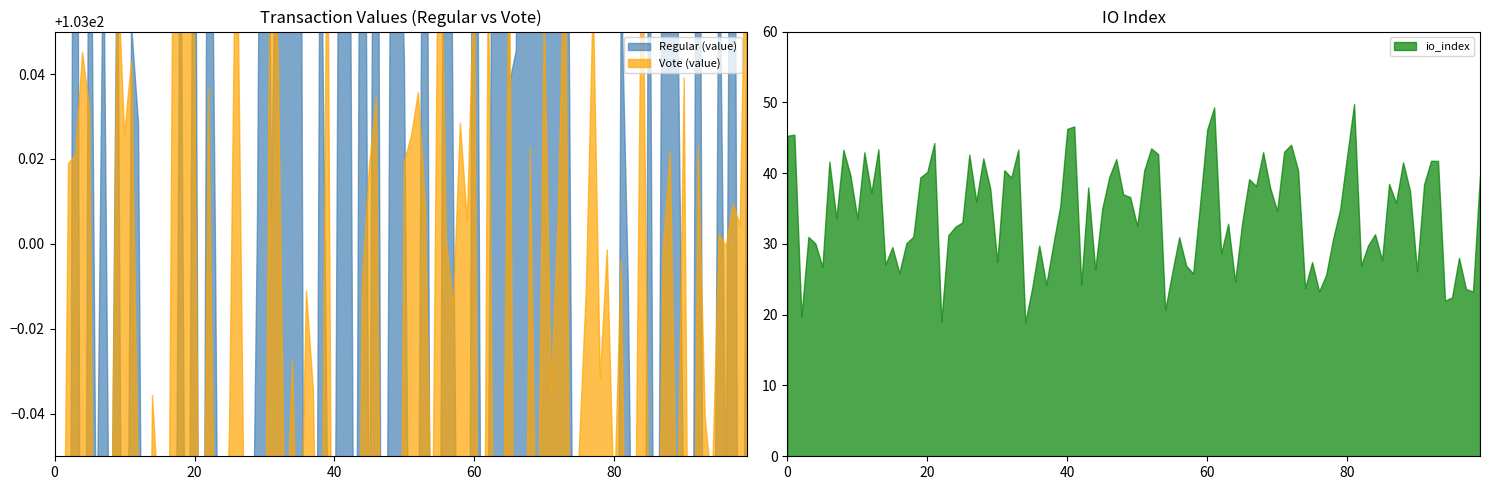

True or false: Vote (value) has a value of 103.0 at 5.

True